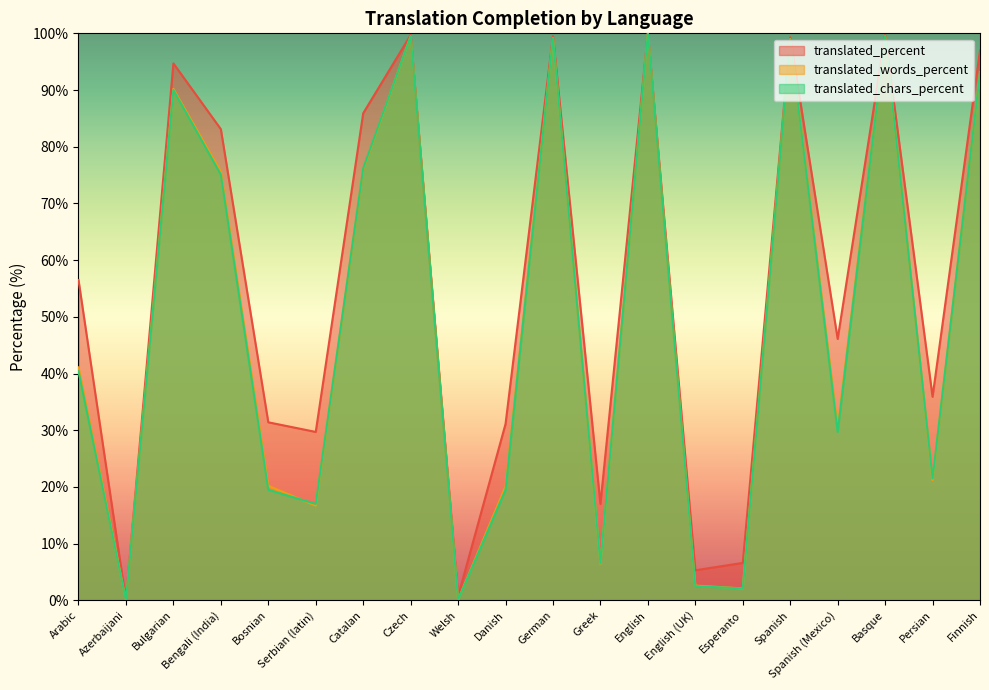

What is the total value across all series at Spanish?

297.2